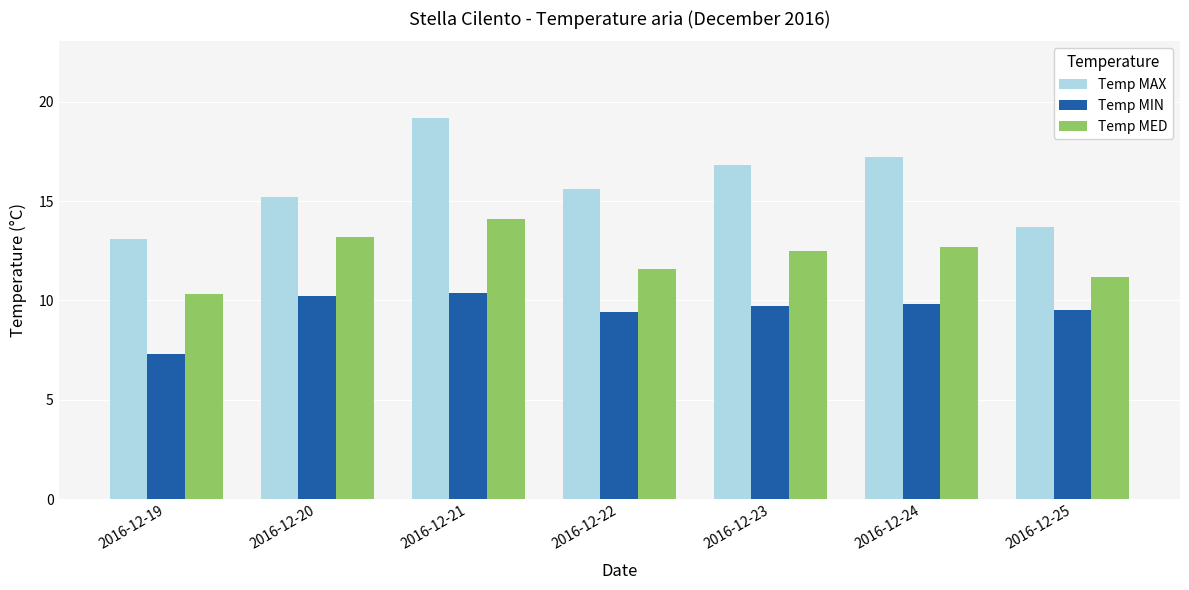

What is the minimum value shown in the chart?

7.3